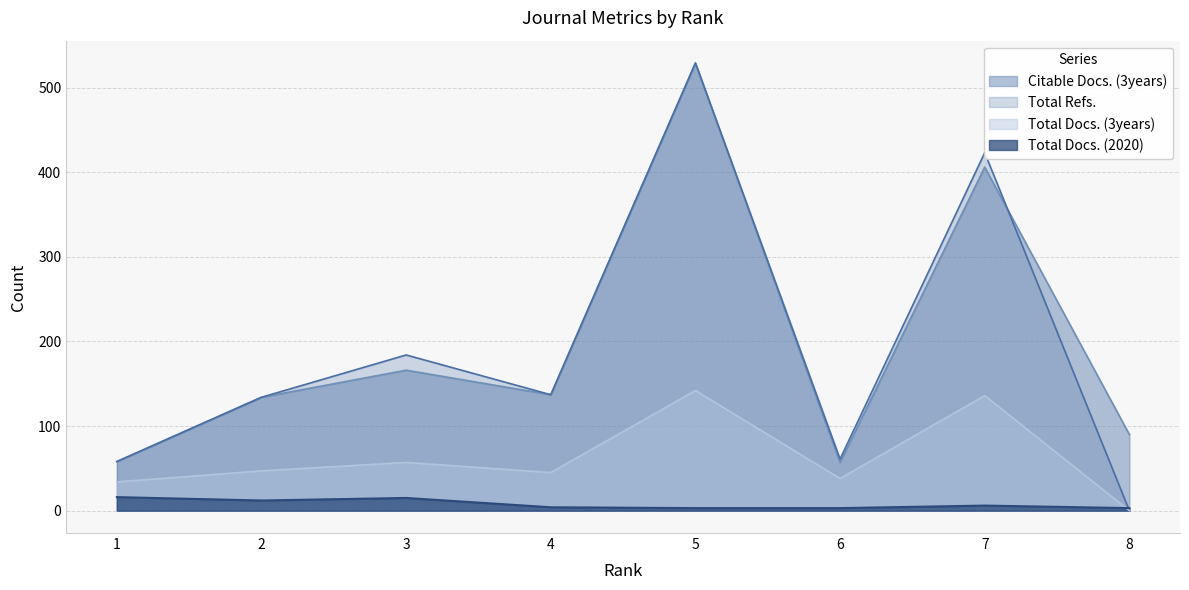

How many interior local peaks does the Citable Docs. (3years) series have?

3